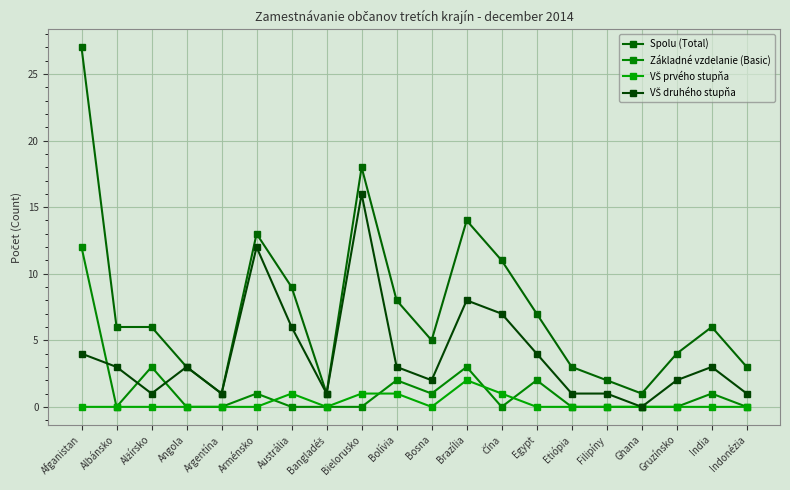

Is it true that Základné vzdelanie (Basic) equals 7 at Austrália?

False